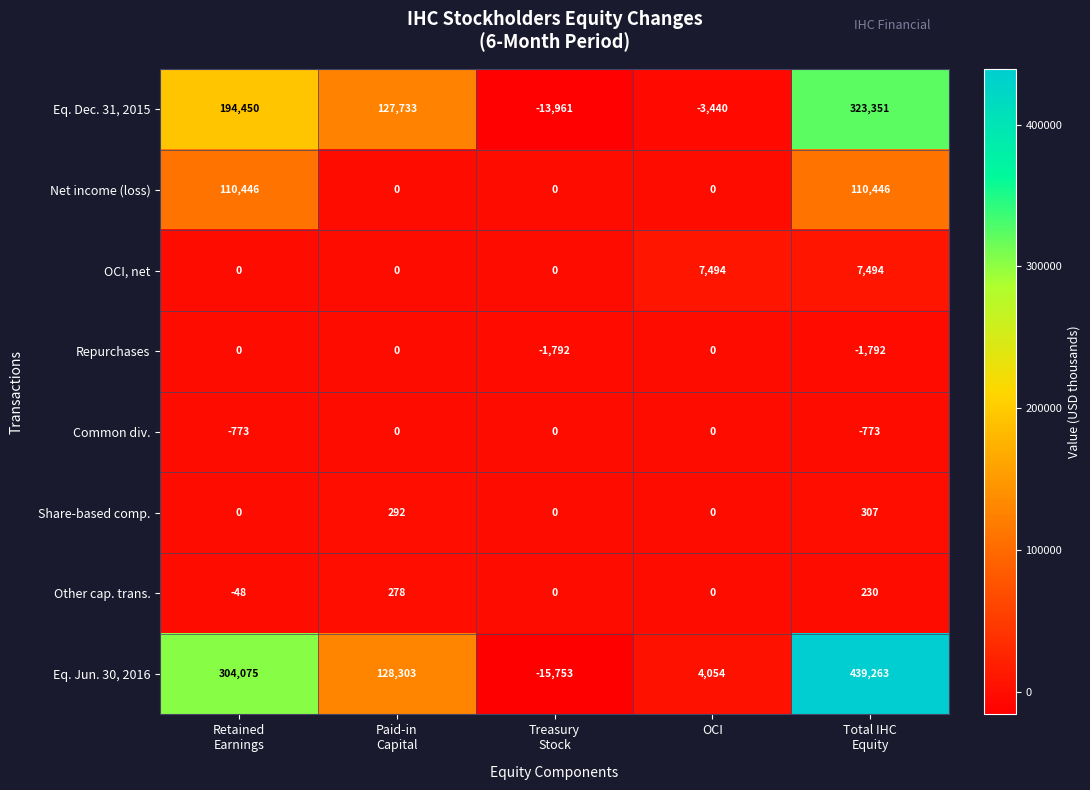

Count the Other cap. trans. values in the range 0 to 230.

3